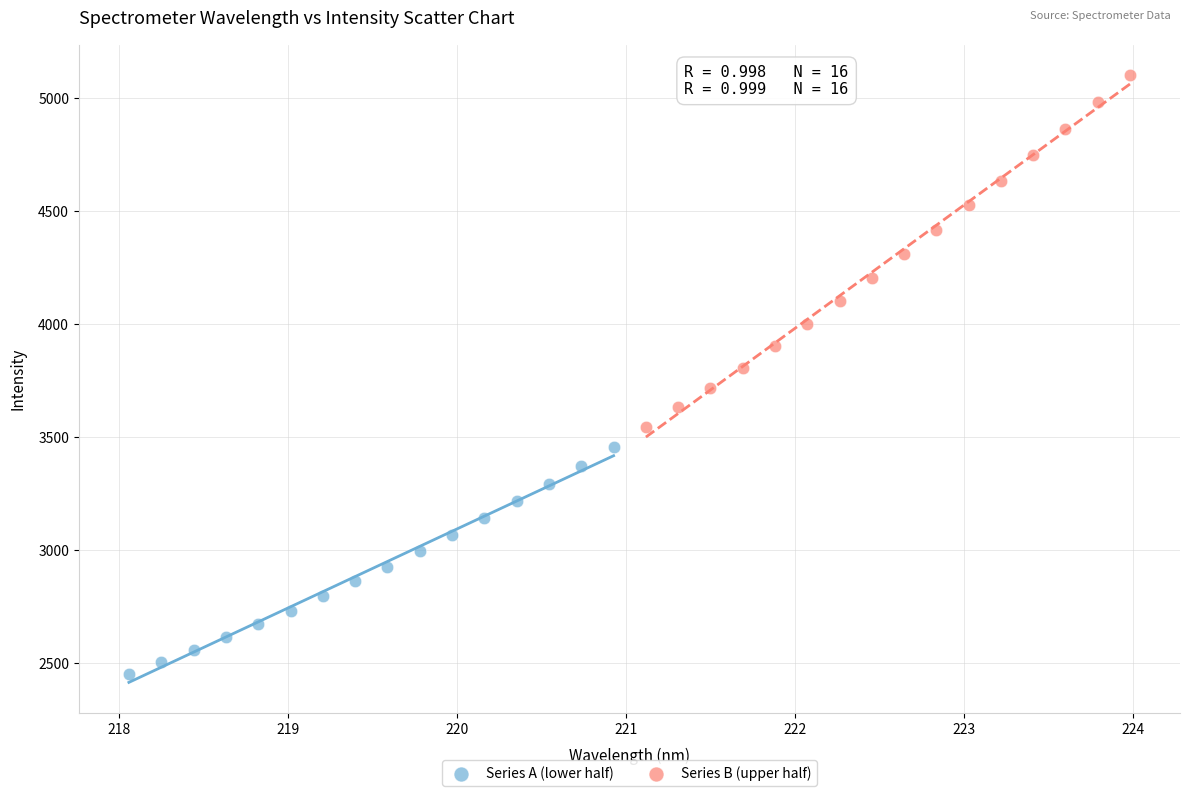

Which series contains the highest Y value?

Series B (upper half)